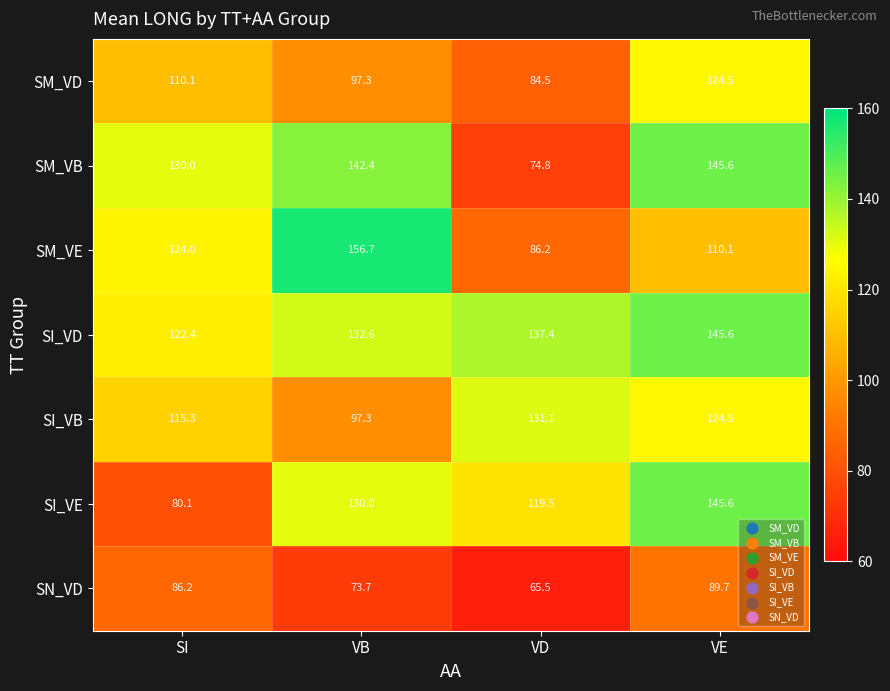

Which label corresponds to the largest value in the chart?

VB